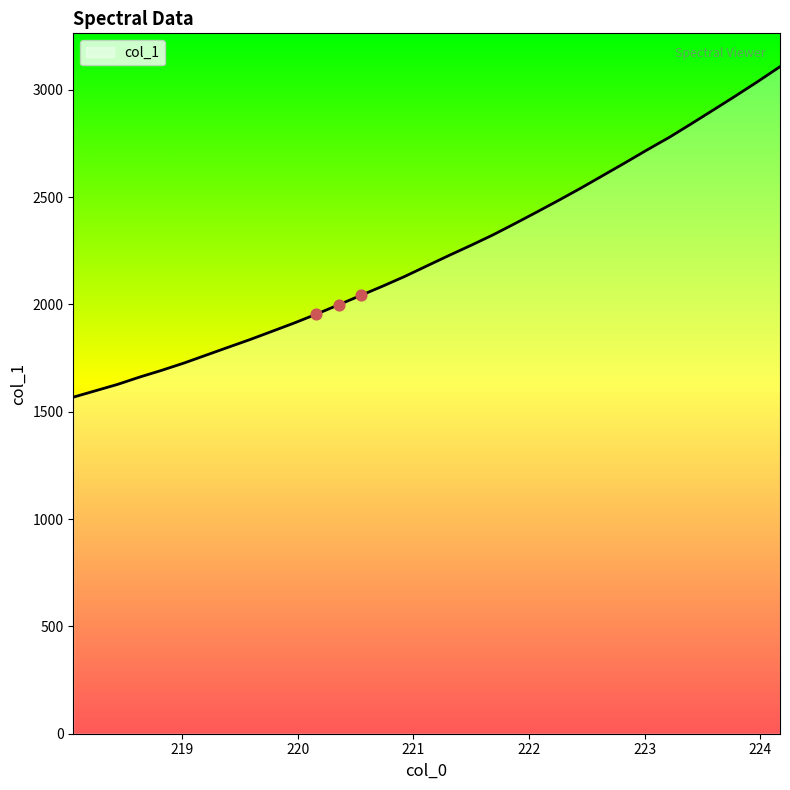

What is the smallest value displayed?

1568.0